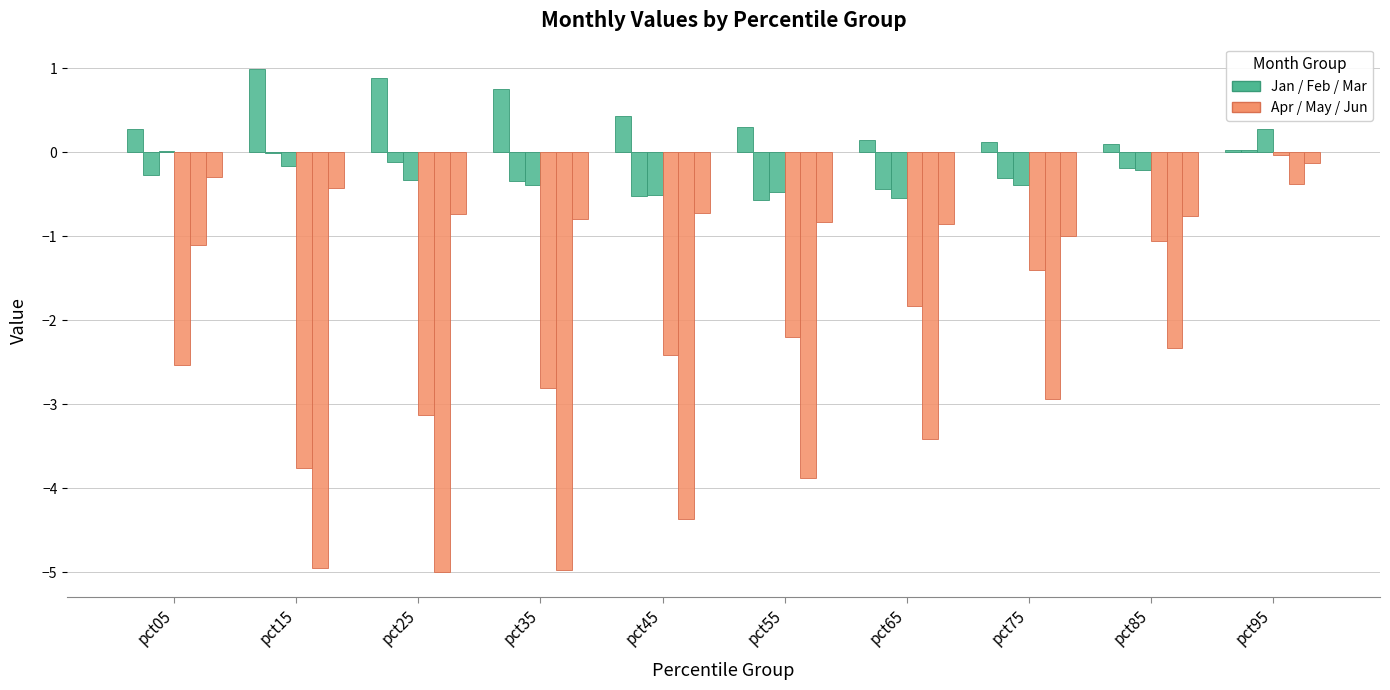

How many data points does each series have?

10